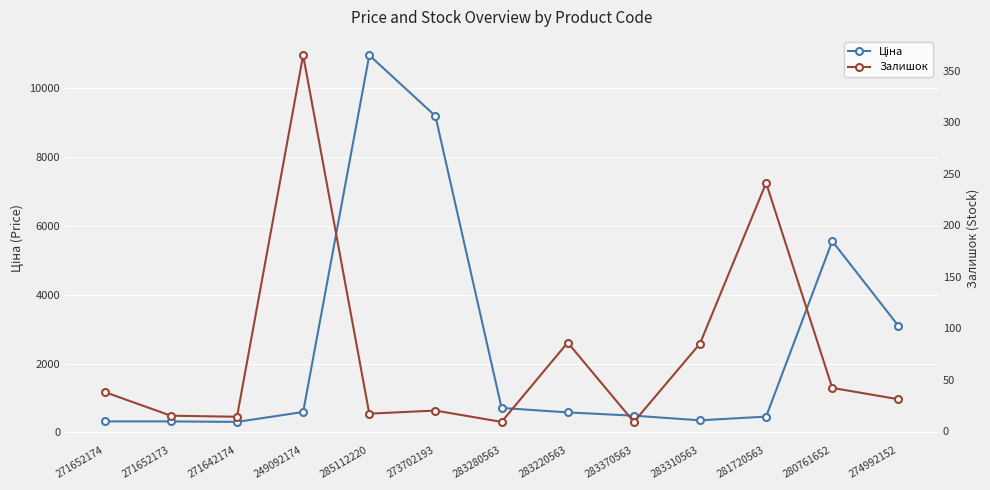

What is the total value across all series at 283370563?

494.1